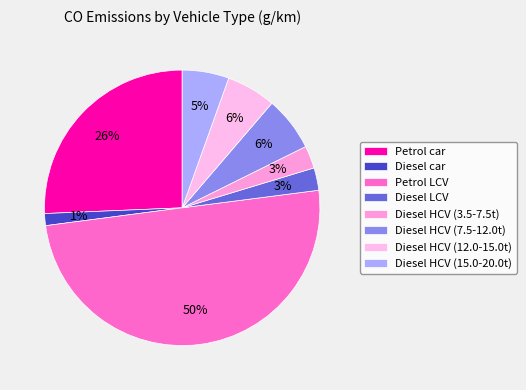

How many segments does this pie chart have?

8